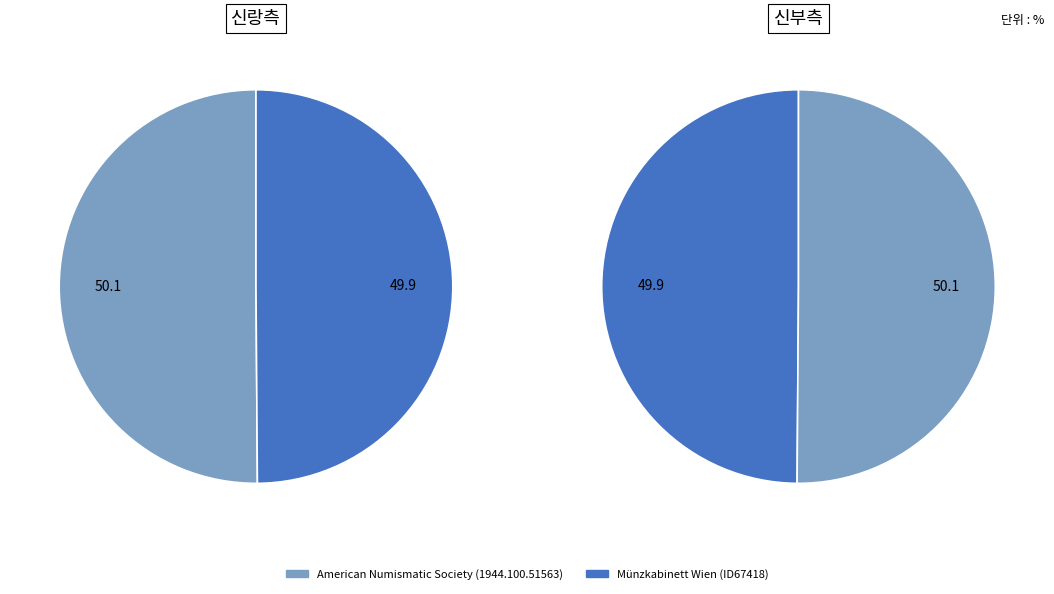

To the nearest percent, what percentage of the pie is American Numismatic Society (1944.100.51563)?

50%